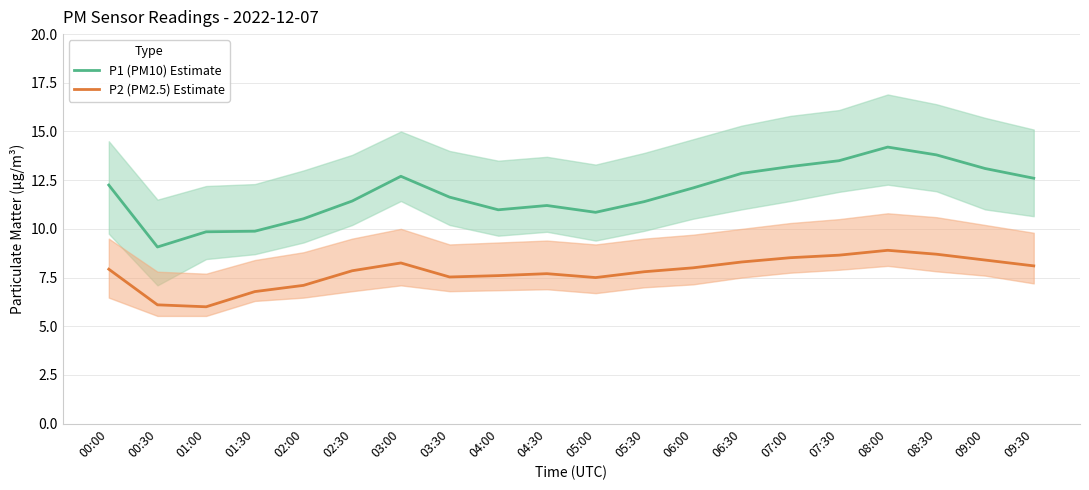

Does the chart have visible grid lines?

Yes